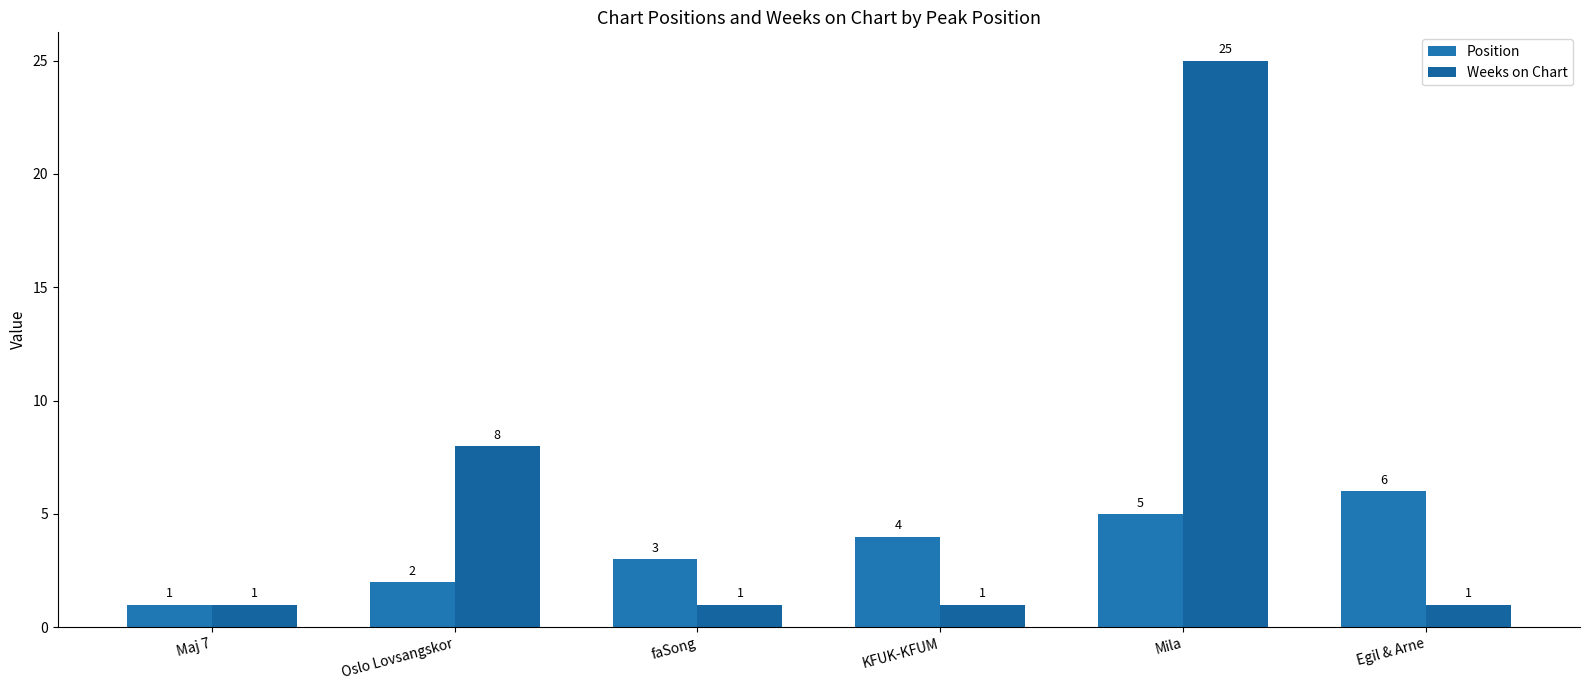

At which label is Weeks on Chart closest to 13?

Oslo Lovsangskor